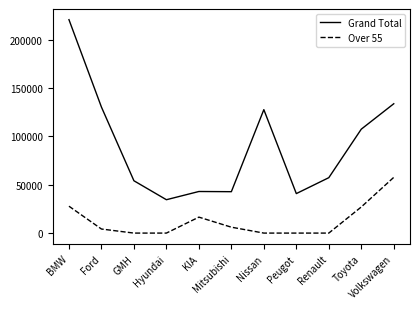

Which series has the largest total across all categories?

Grand Total